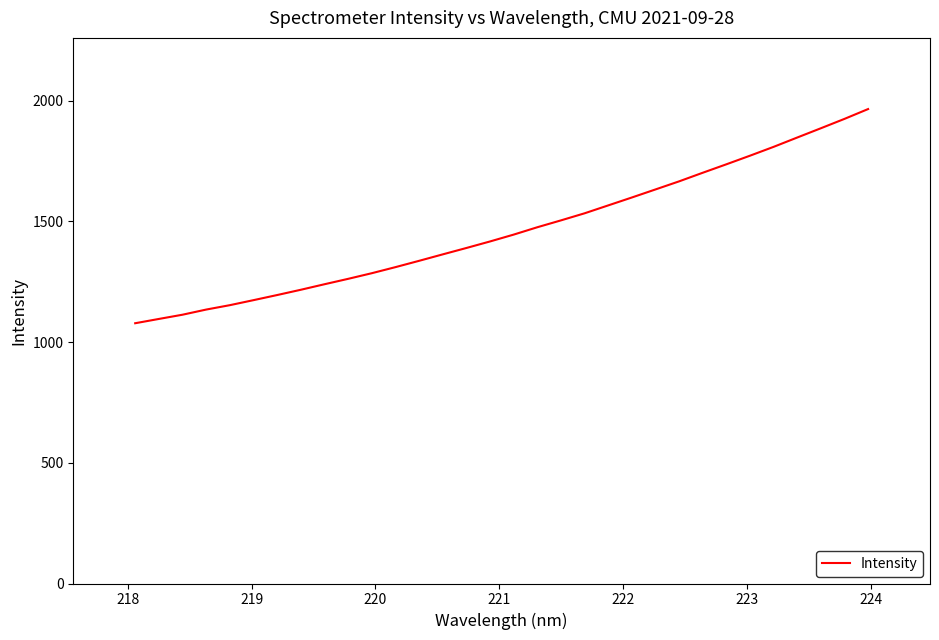

What is the minimum value shown in the chart?

1078.3